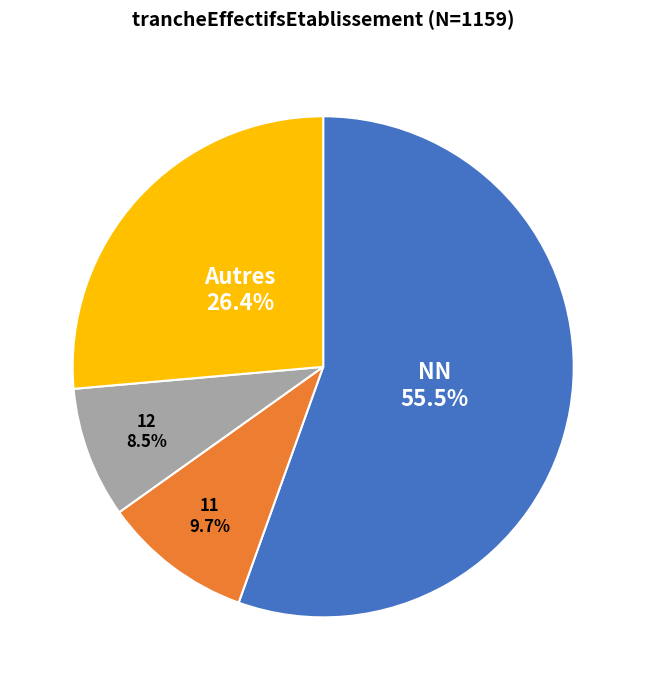

Does any single category account for the majority?

Yes